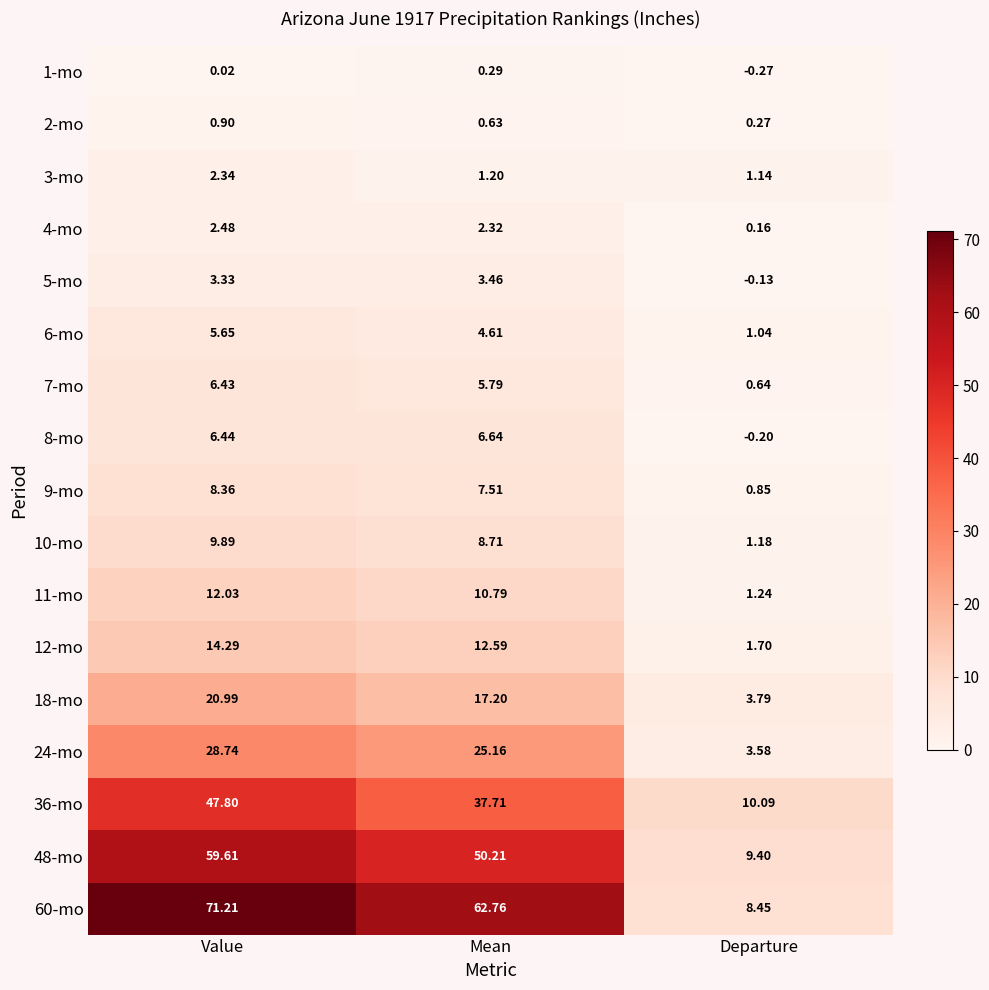

At which label does 24-mo first exceed 25?

Value